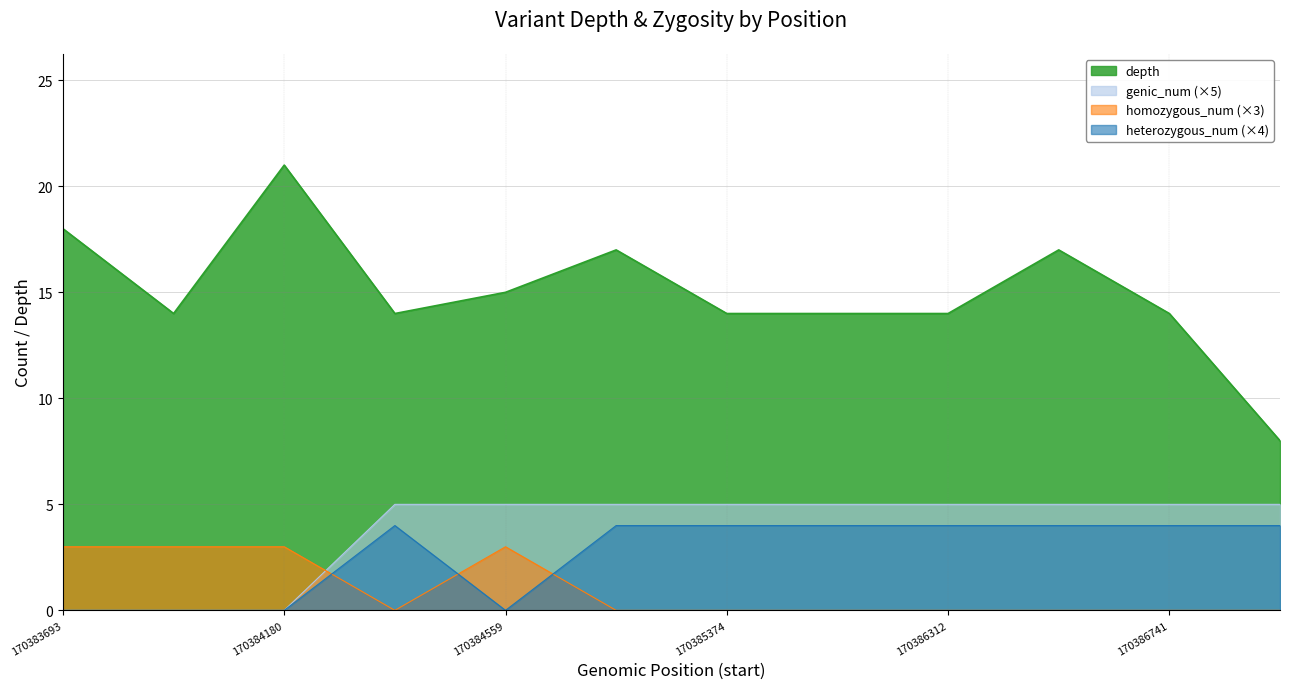

At which category does the chart reach its peak across all series?

170384180